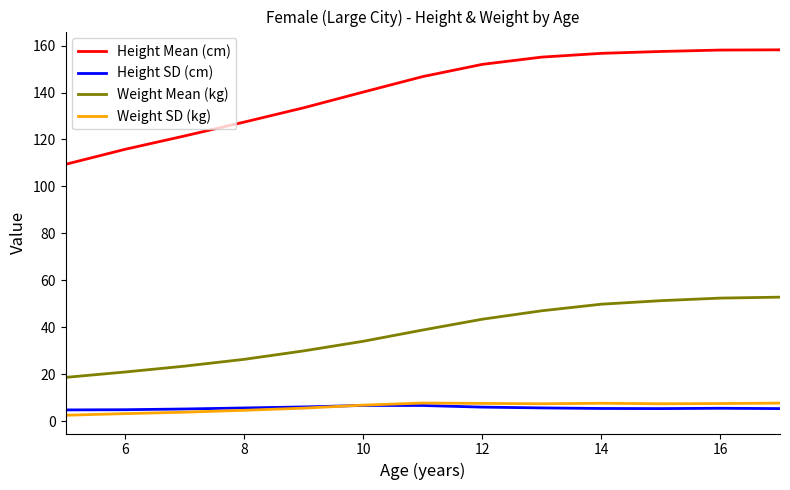

What is the difference between the maximum and minimum values in the Weight Mean (kg) series?

34.2